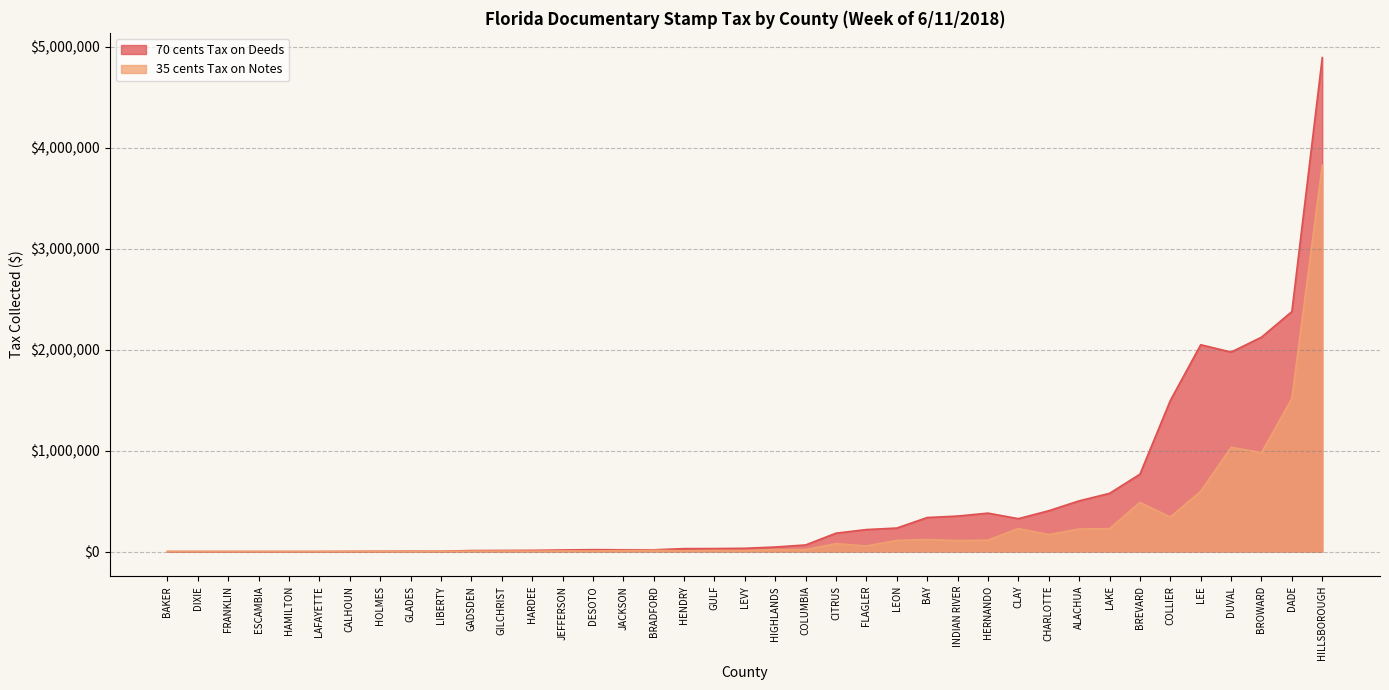

Which series has the widest spread of values?

70 cents Tax on Deeds